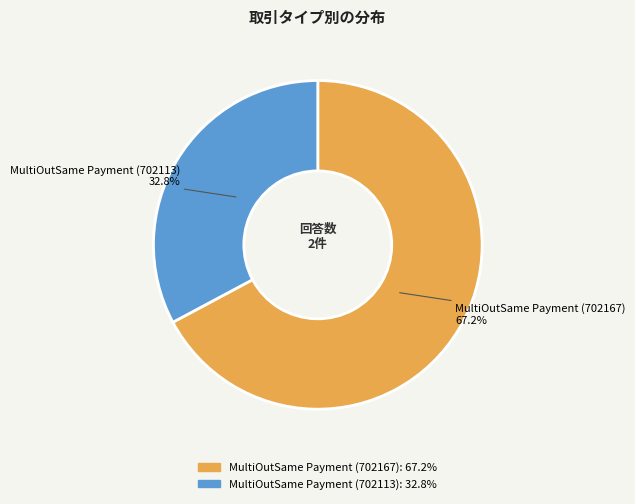

What percentage do MultiOutSame Payment (702167) and MultiOutSame Payment (702113) together represent?

100.0%